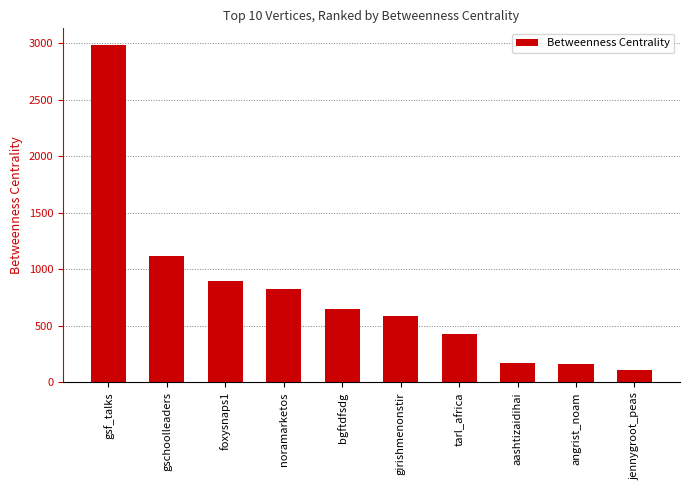

What is the difference between the maximum and minimum values?

2875.4